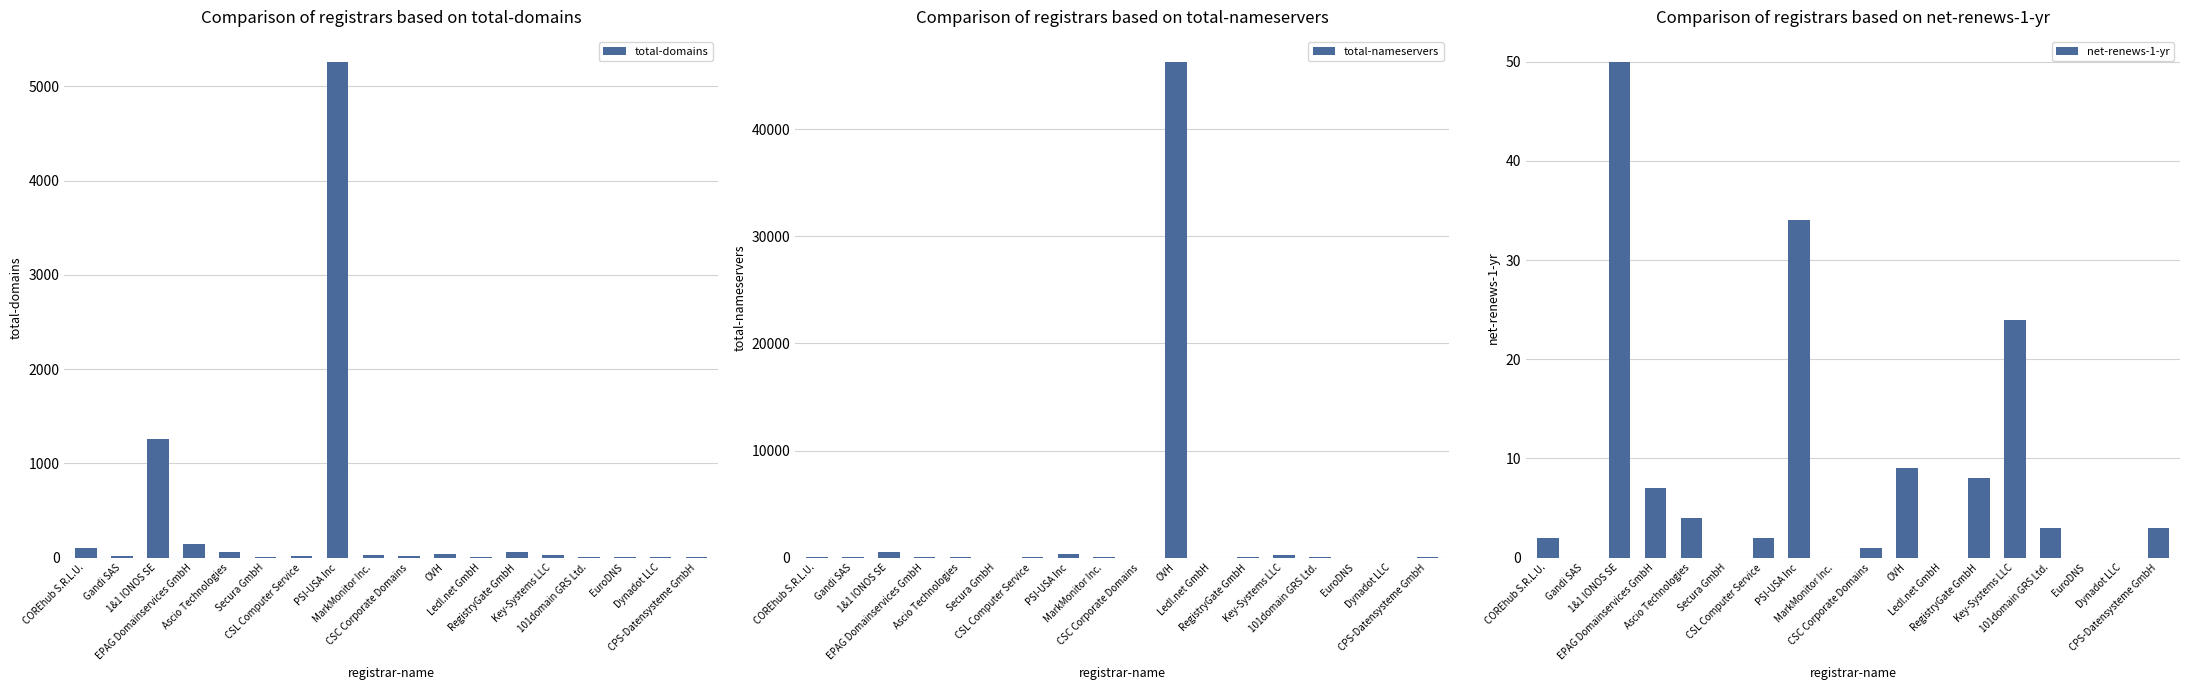

Reading right to left, what are all the values shown in this chart?

total-domains: 12	2	12	7	33	62	6	40	15	30	5263	13	6	62	145	1260	13	100
total-nameservers: 55	0	4	25	257	108	14	46305	10	62	361	33	9	42	69	522	60	55
net-renews-1-yr: 3	0	0	3	24	8	0	9	1	0	34	2	0	4	7	50	0	2